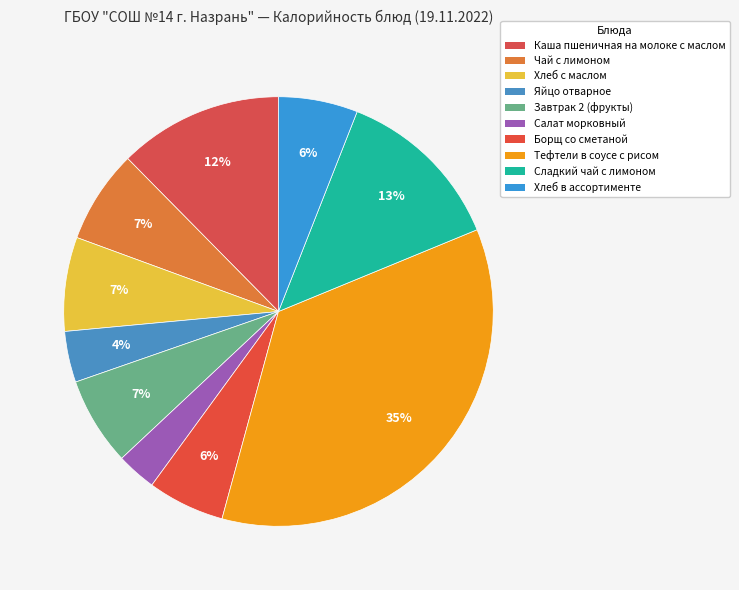

The Хлеб в ассортименте slice represents 15% of the pie. True or false?

False